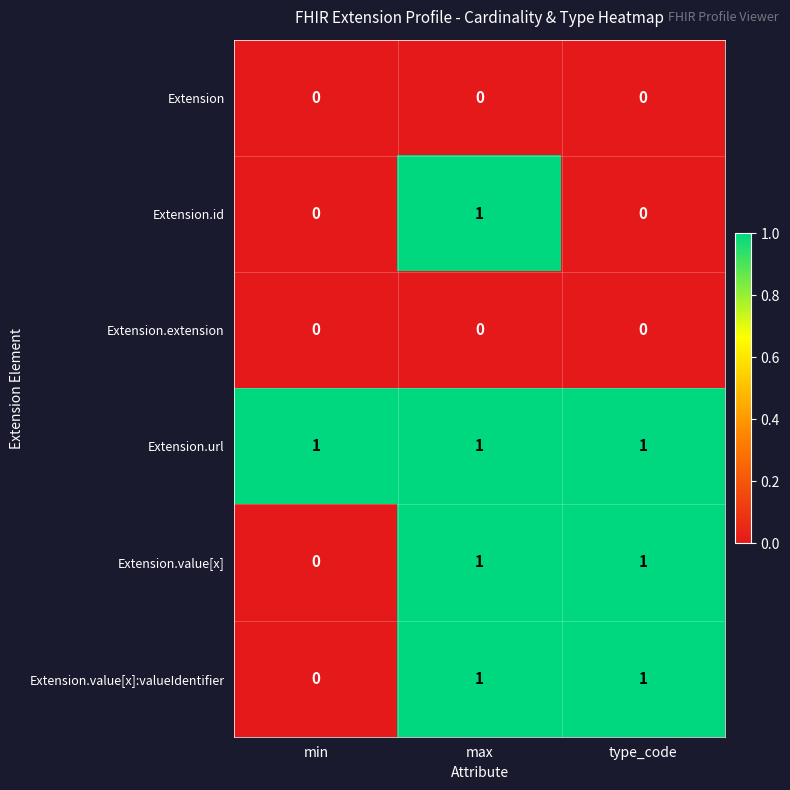

Reading right to left, transcribe all the data shown in this chart.

Extension: 0	0	0
Extension.id: 0	1	0
Extension.extension: 0	0	0
Extension.url: 1	1	1
Extension.value[x]: 1	1	0
Extension.value[x]:valueIdentifier: 1	1	0